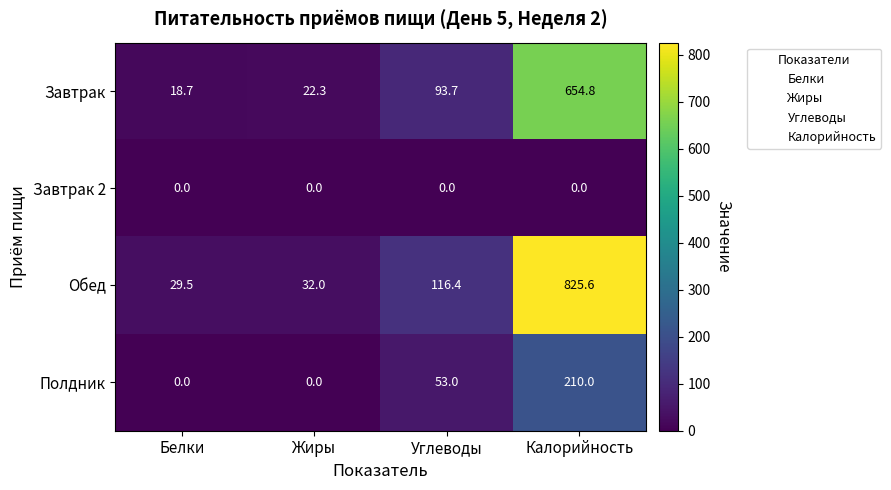

The Завтрак 2 series shows 0.0 at Белки. True or false?

True